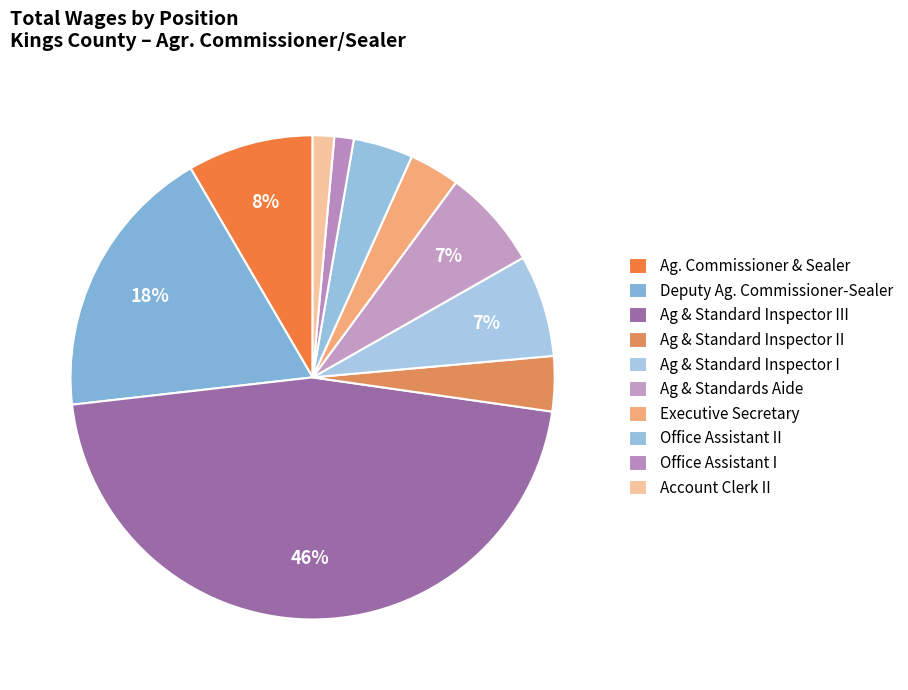

Is it true that Deputy Ag. Commissioner-Sealer is 10% of the pie?

False